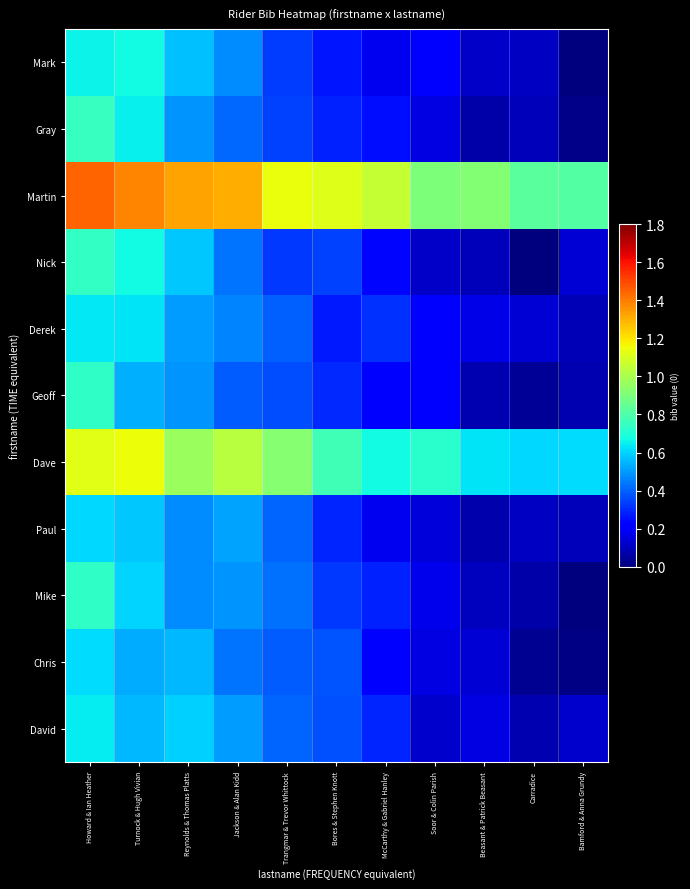

What is the total value across all series at Bores & Stephen Knott?

4.7